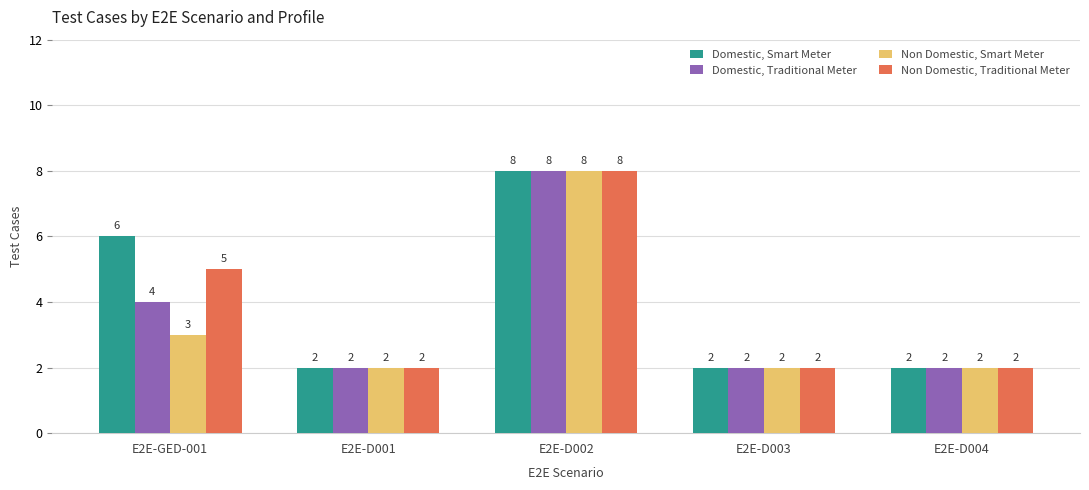

What is the difference between the maximum and second lowest values in the Domestic, Smart Meter series?

6